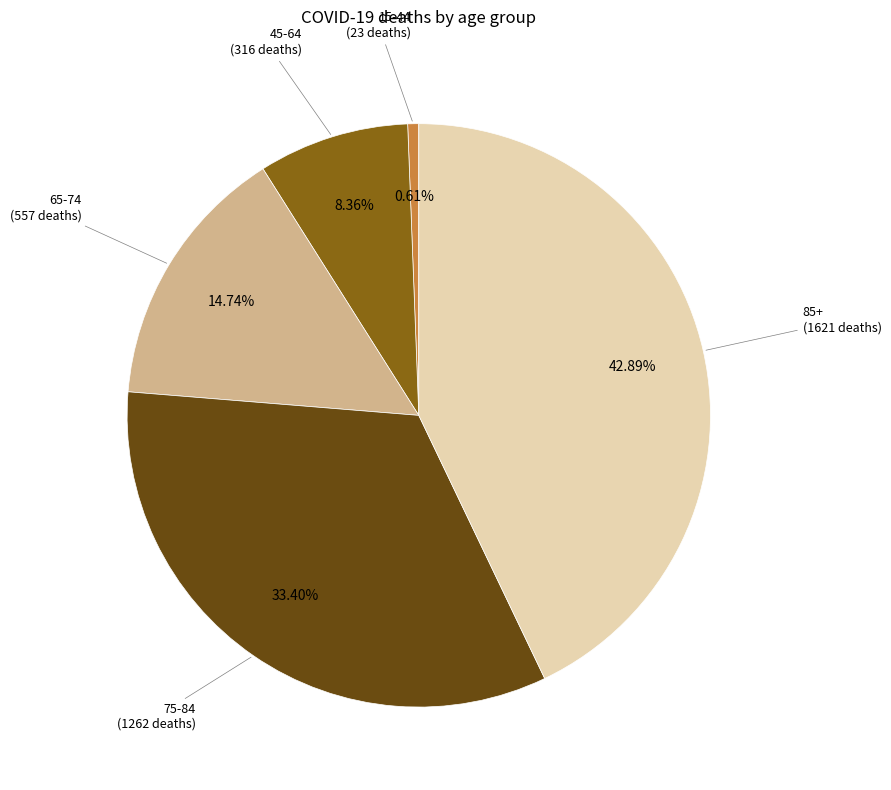

Does any single category account for the majority?

No